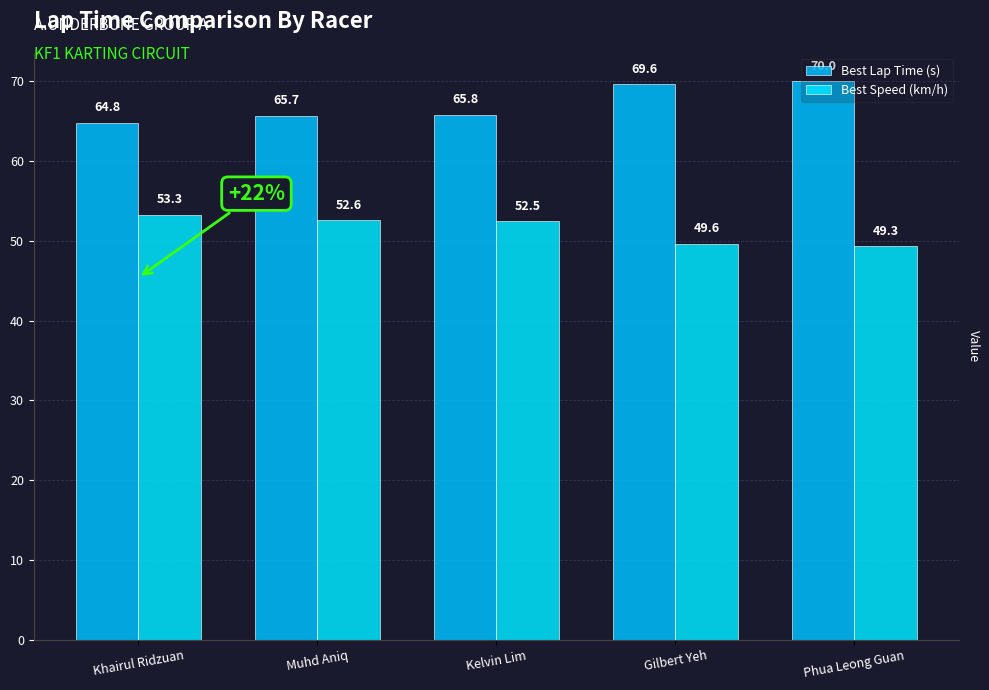

Which series has the largest total across all categories?

Best Lap Time (s)